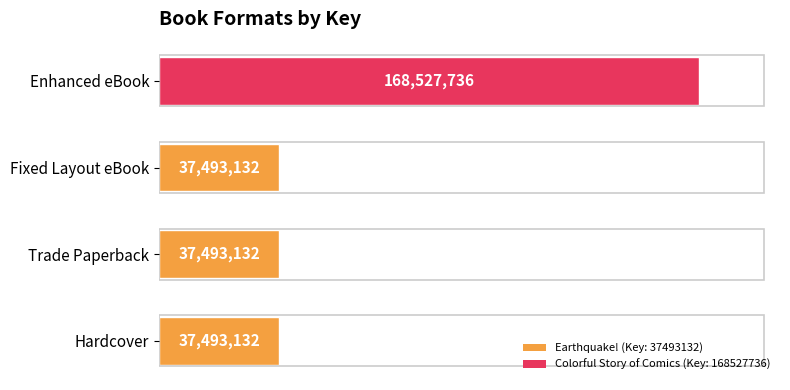

How many bars are there in total?

4